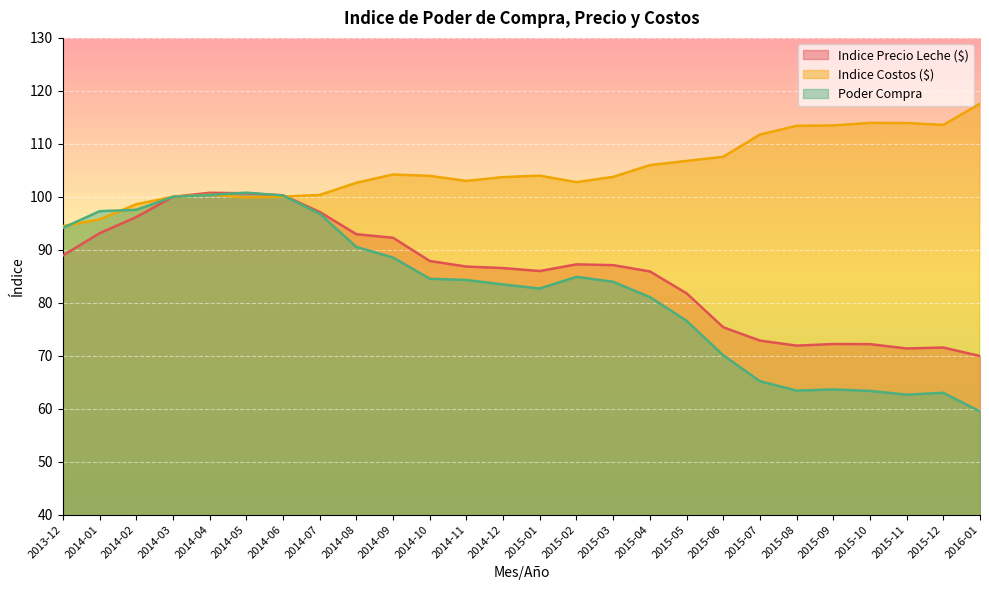

The Poder Compra series shows 63.4 at 2015-08. True or false?

True